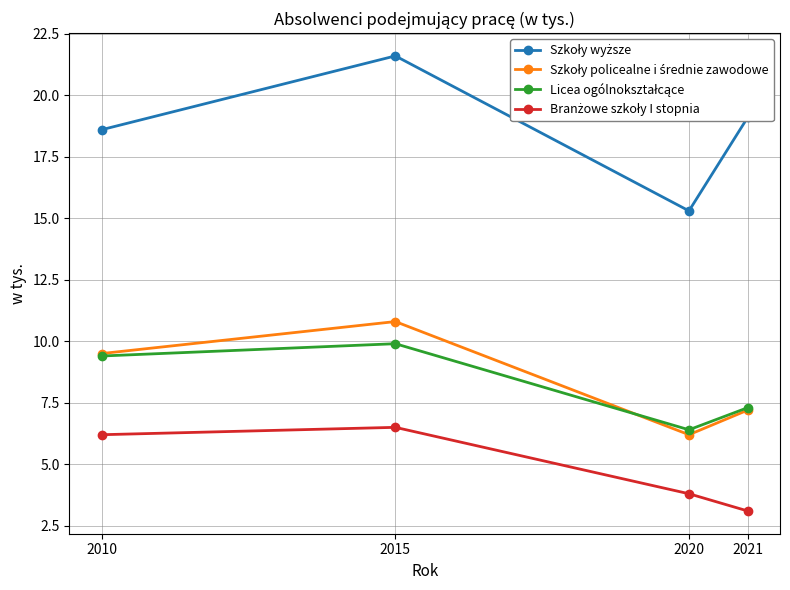

Which label corresponds to the largest value in the chart?

2015